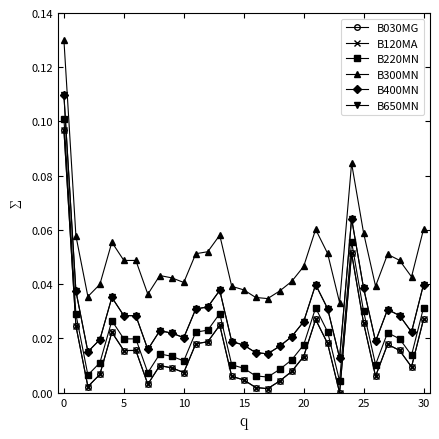

Rank the series by their maximum value, from highest to lowest.

B300MN, B400MN, B650MN, B220MN, B030MG, B120MA